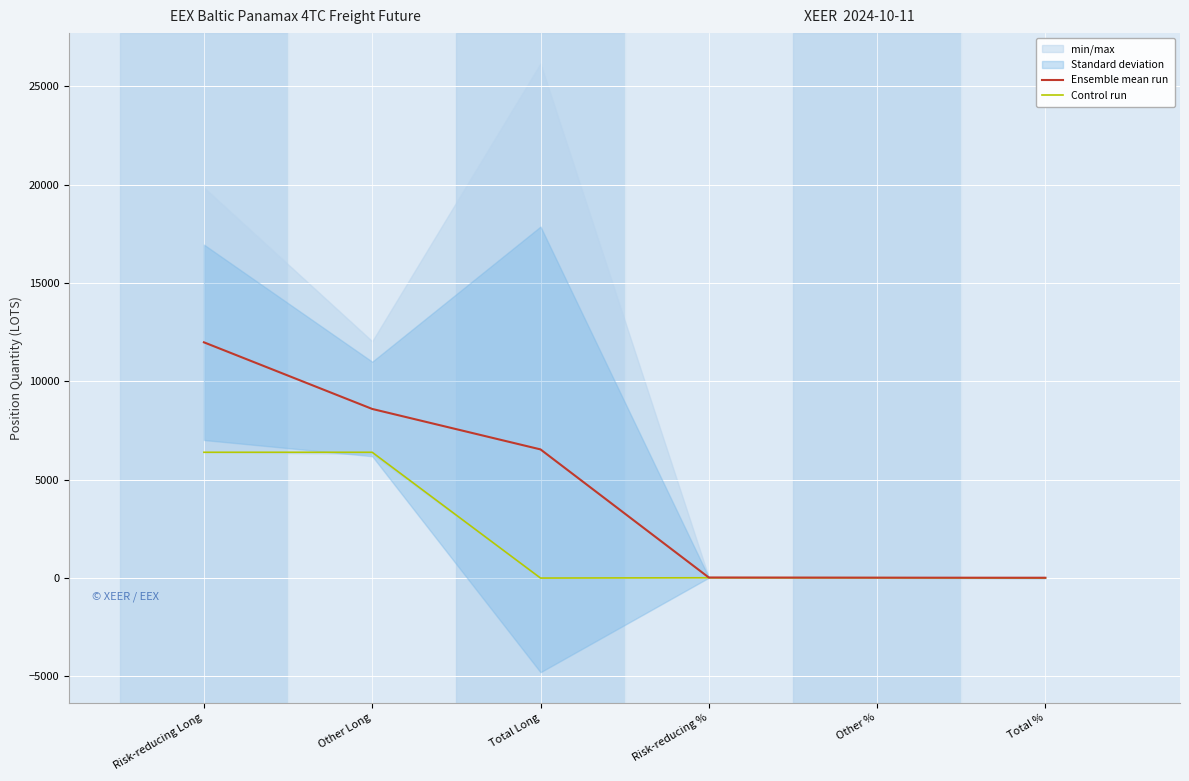

What is the label of the 2nd point from the right?

Other %